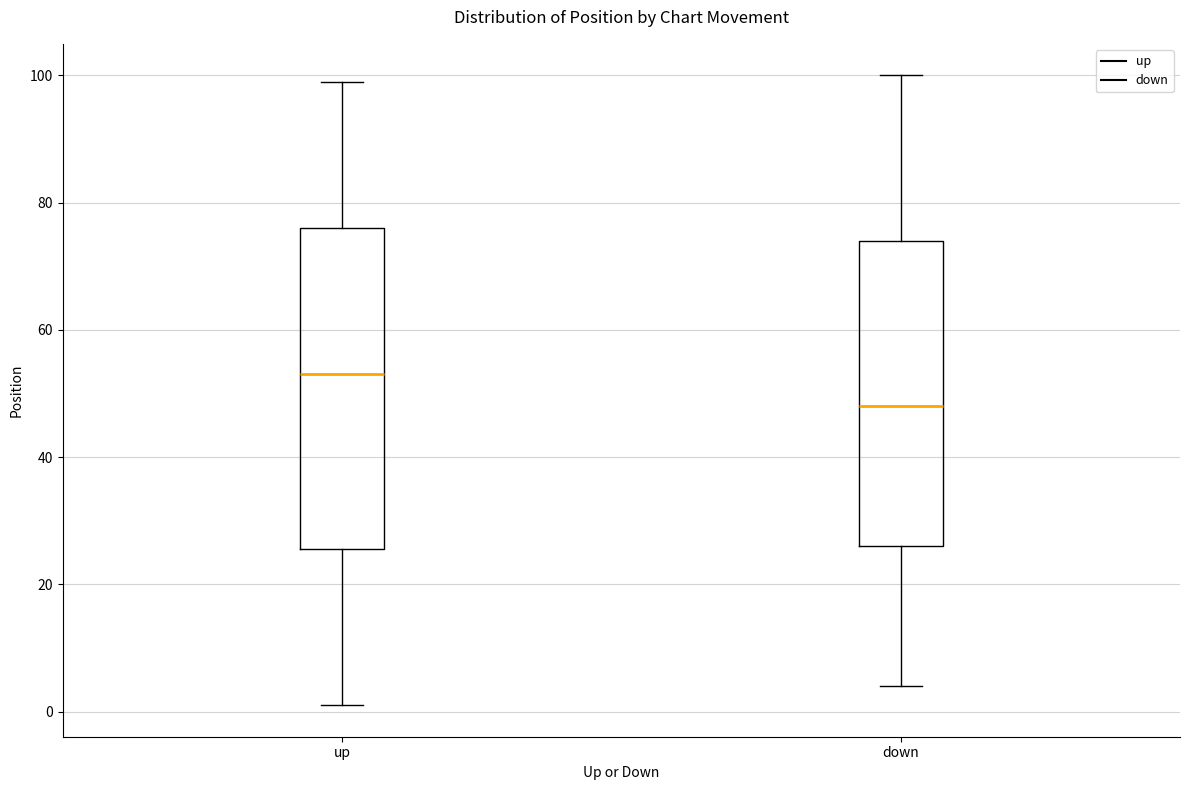

Comparing the boxes themselves (not the whiskers), which one is the tallest?

up